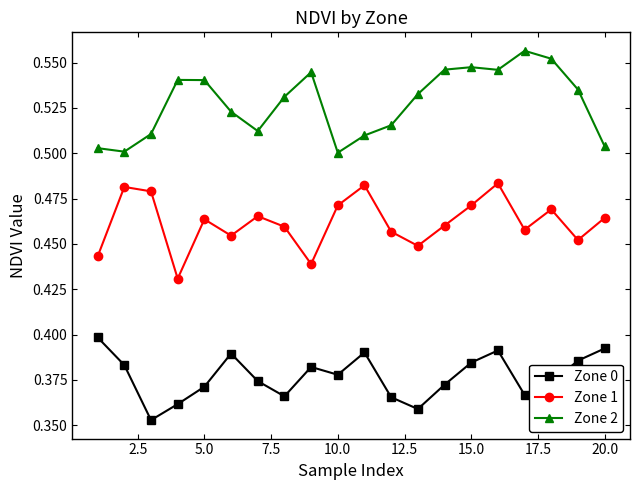

Which series has the largest total across all categories?

Zone 2